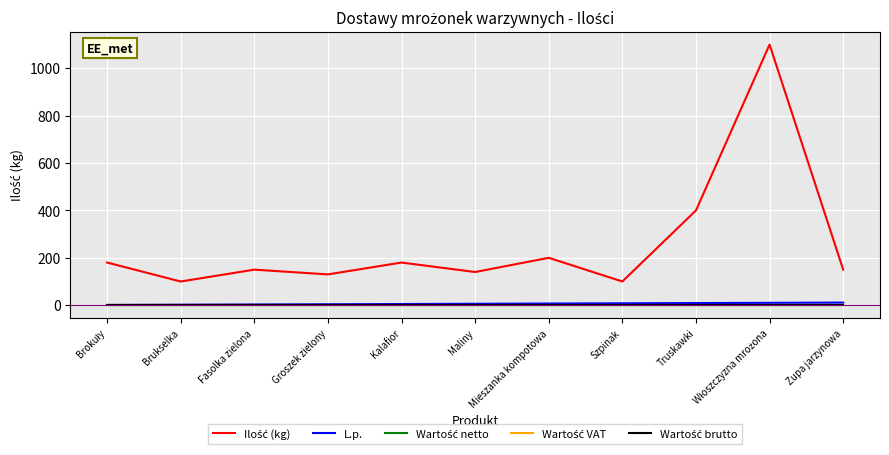

Which series has the largest range (max minus min)?

Ilość (kg)